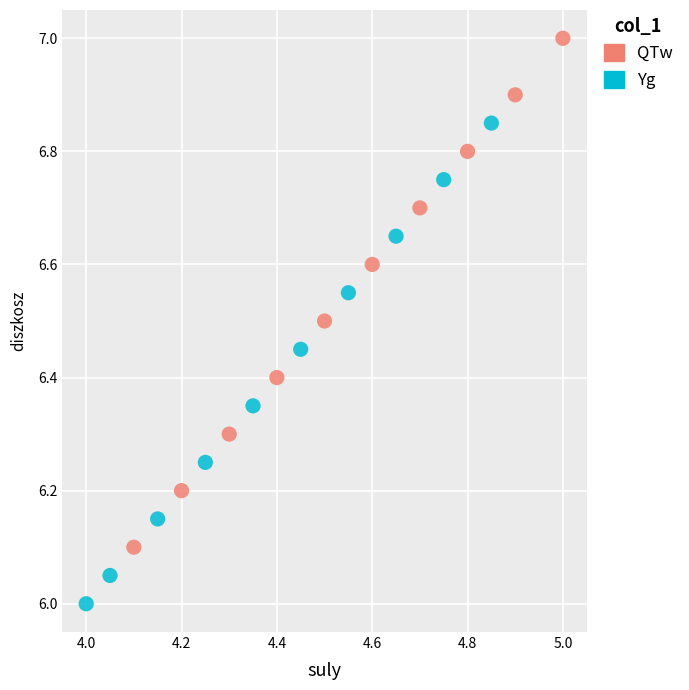

Which series contains the lowest Y value?

Yg